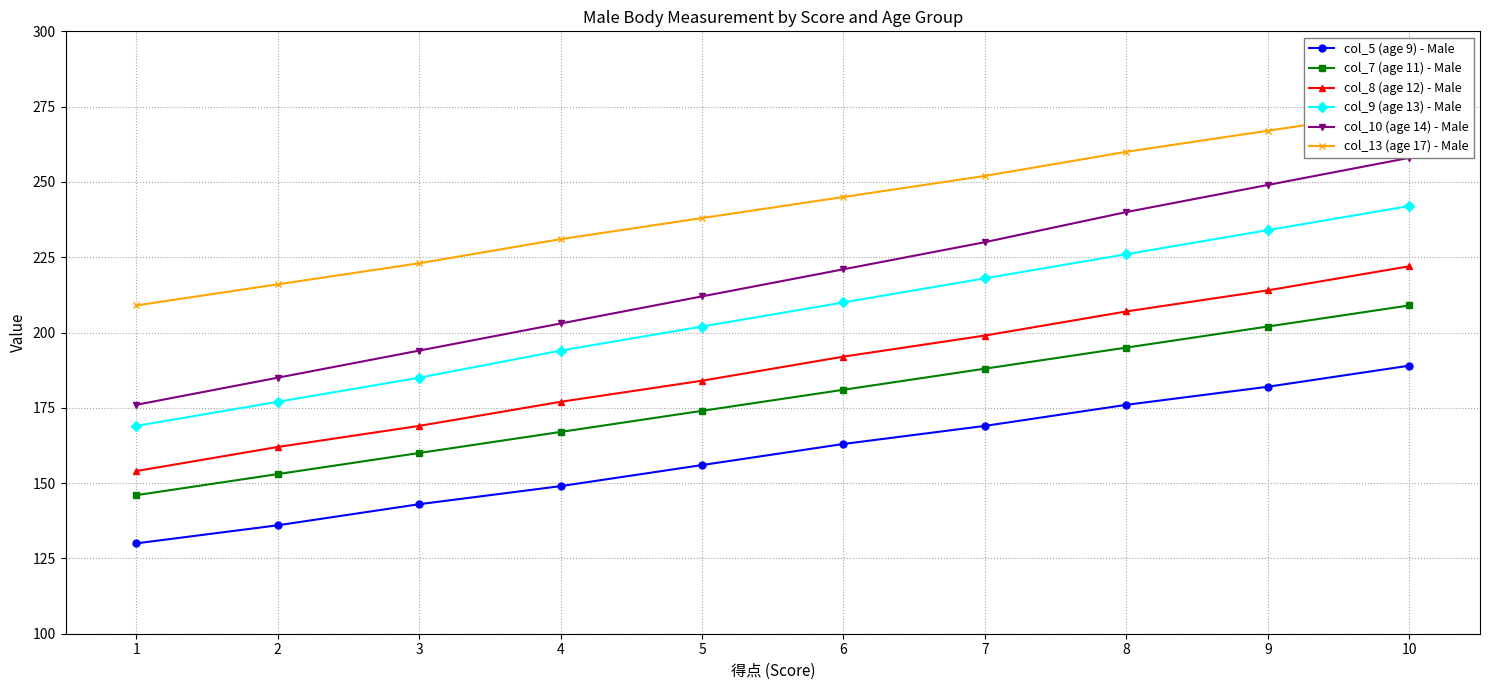

What is the total value across all series at 5?

1166